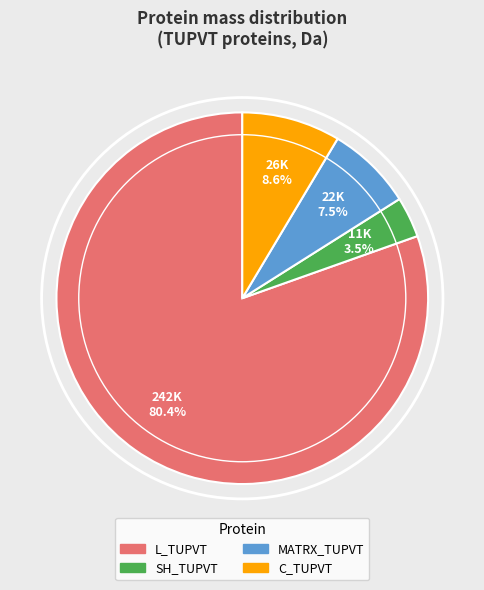

How many slices are in this pie chart?

4